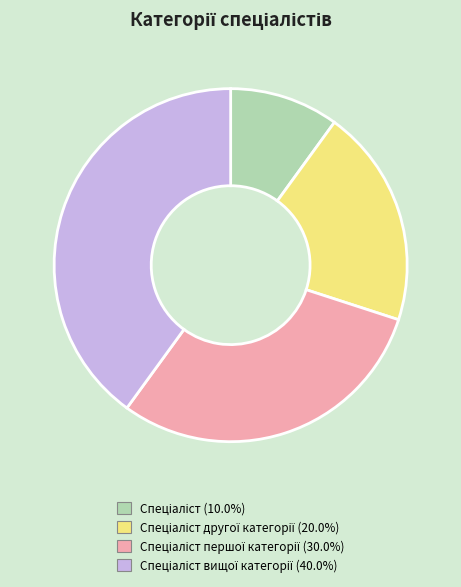

Is there any slice that represents more than half of the pie?

No